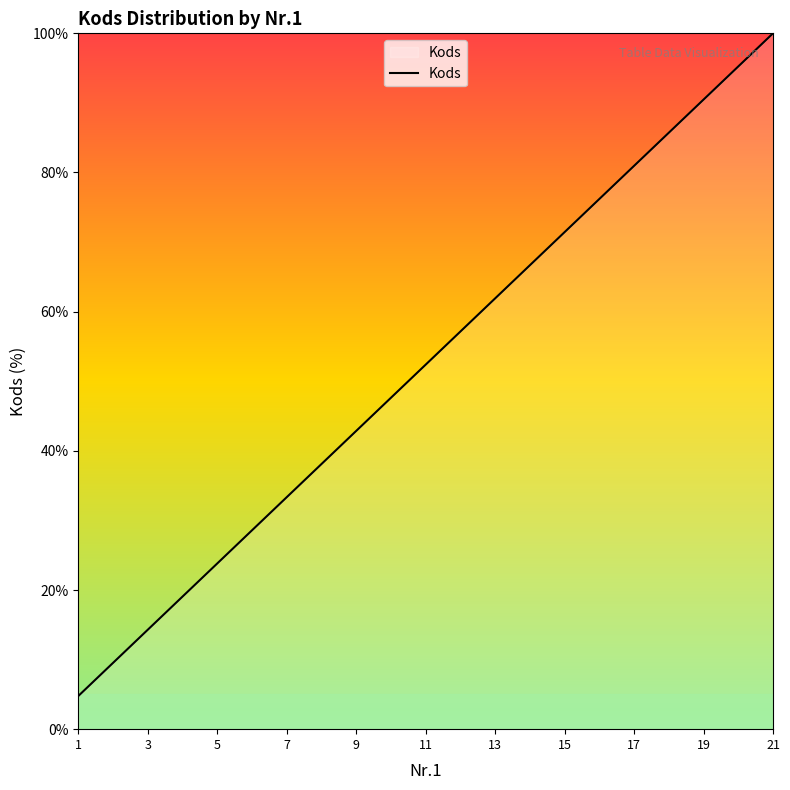

What is the difference between the maximum and minimum values?

95.2